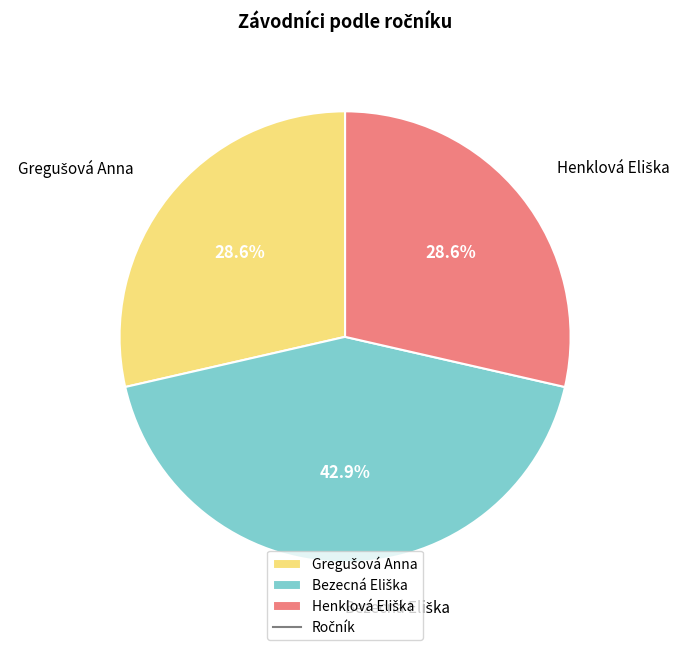

Is there any slice that represents more than half of the pie?

No